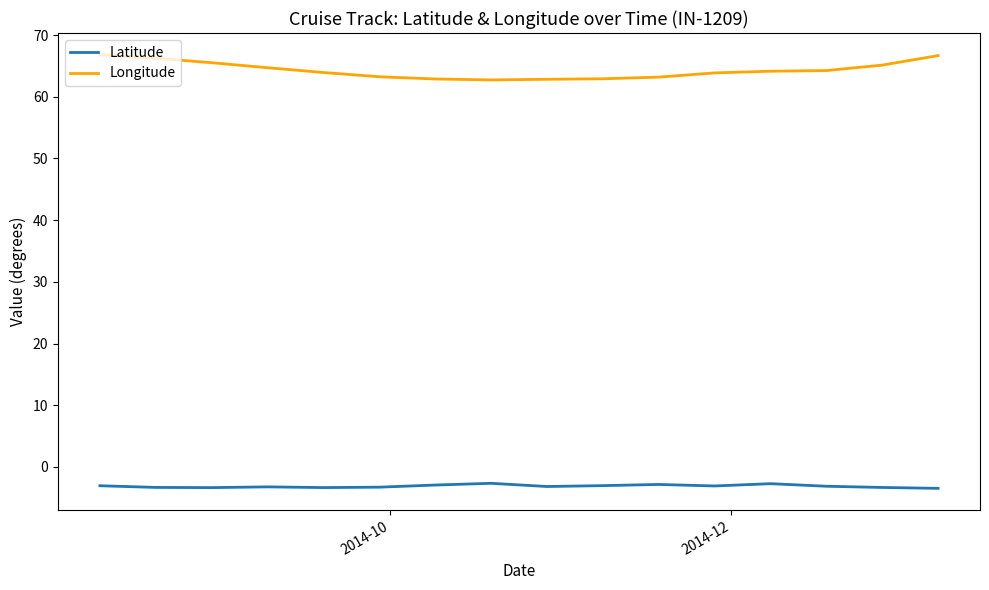

Does the chart display data point markers on the line(s)?

No